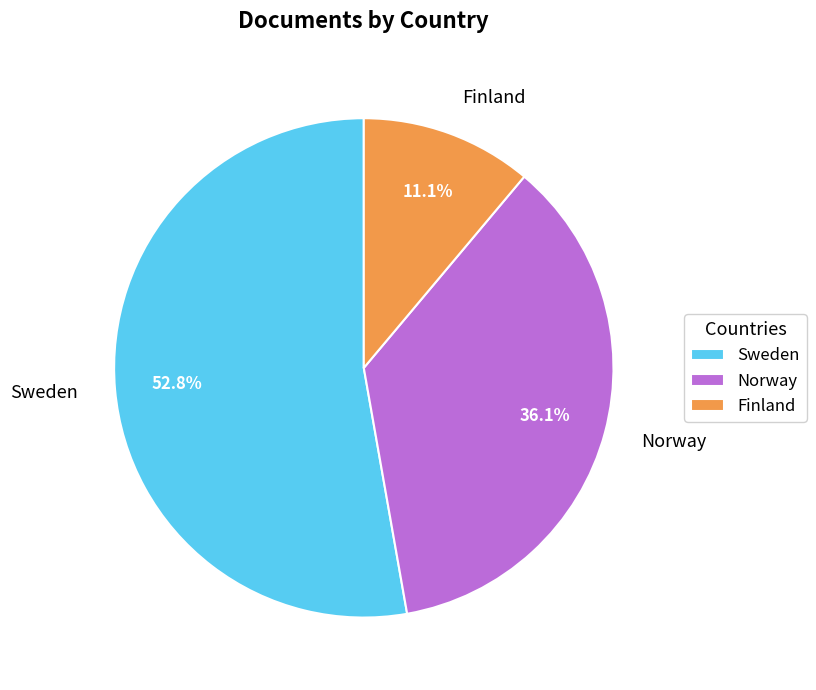

Which has a higher value, Sweden or Norway?

Sweden